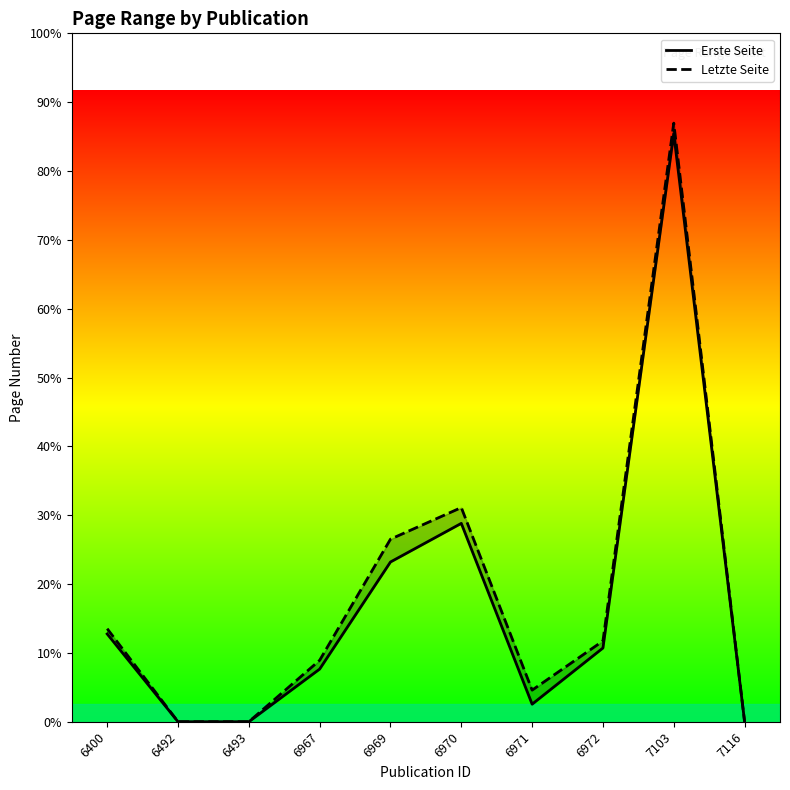

What is the sum of all Erste Seite values?

671